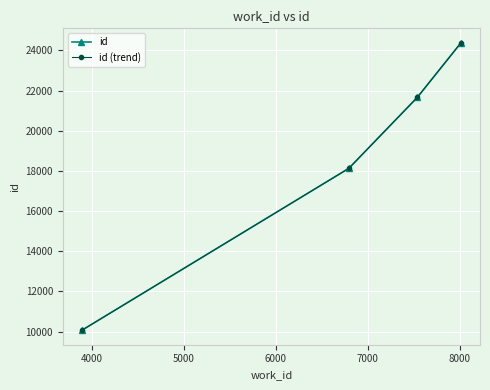

Is this an area chart (filled region under the line)?

No